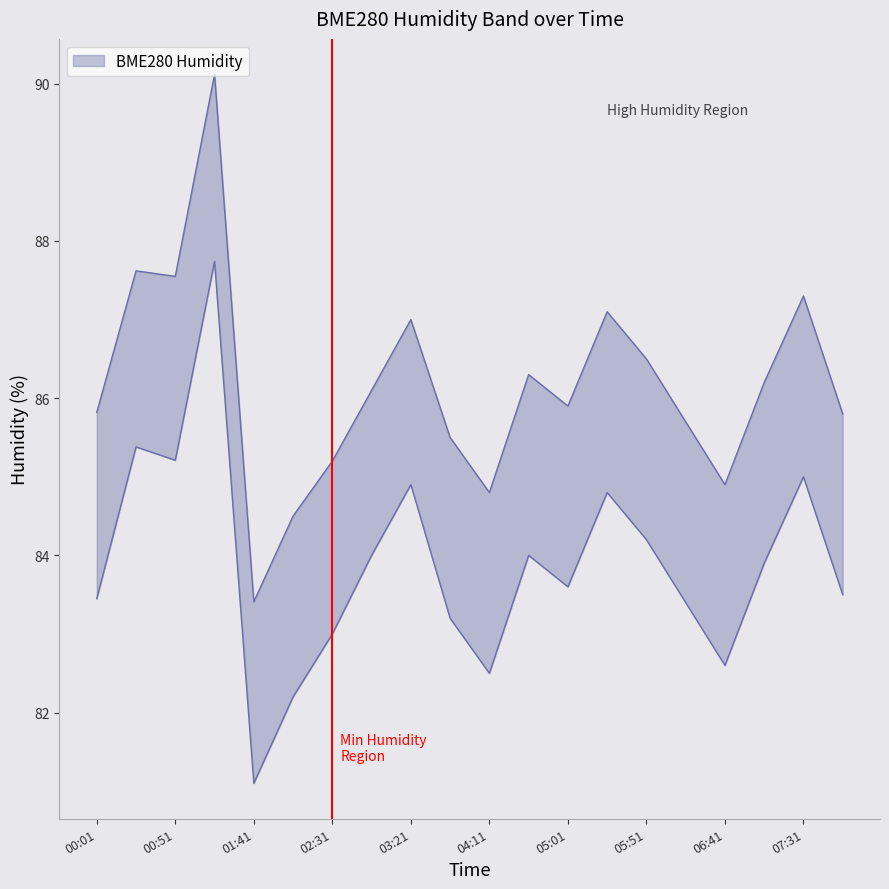

Reading left to right, extract all data points from this chart.

BME280_humidity_upper: 85.8	87.6	87.5	90.1	83.4	84.5	85.2	86.1	87.0	85.5	84.8	86.3	85.9	87.1	86.5	85.7	84.9	86.2	87.3	85.8
BME280_humidity_lower: 83.5	85.4	85.2	87.7	81.1	82.2	83.0	84.0	84.9	83.2	82.5	84.0	83.6	84.8	84.2	83.4	82.6	83.9	85.0	83.5